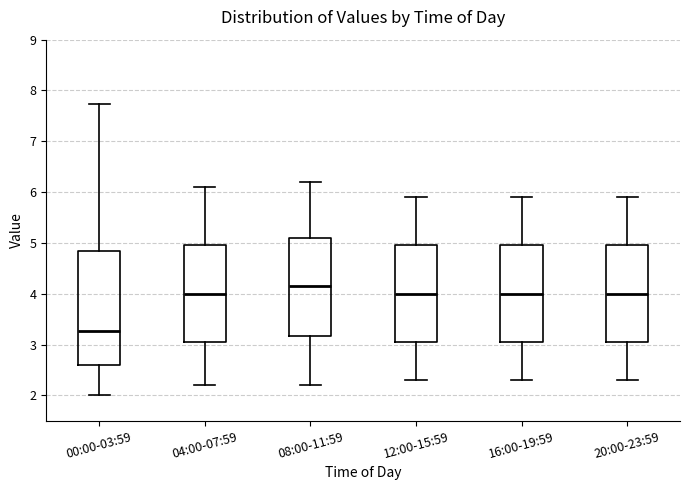

Which box's median line is the lowest?

00:00-03:59